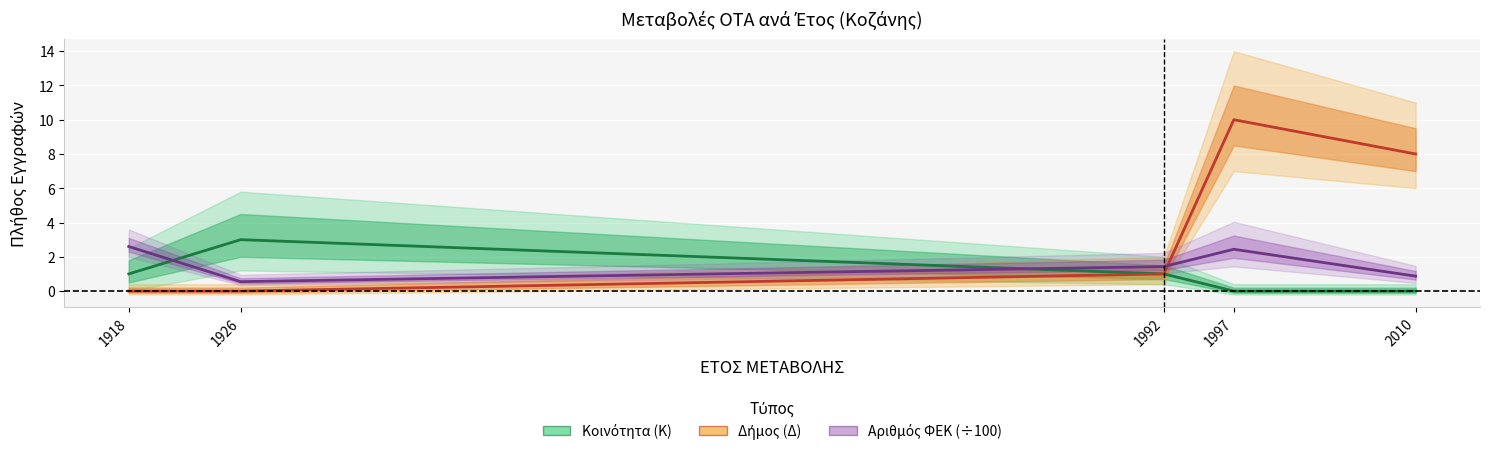

Which category has the highest value in the Δήμος (Δ) series?

1997